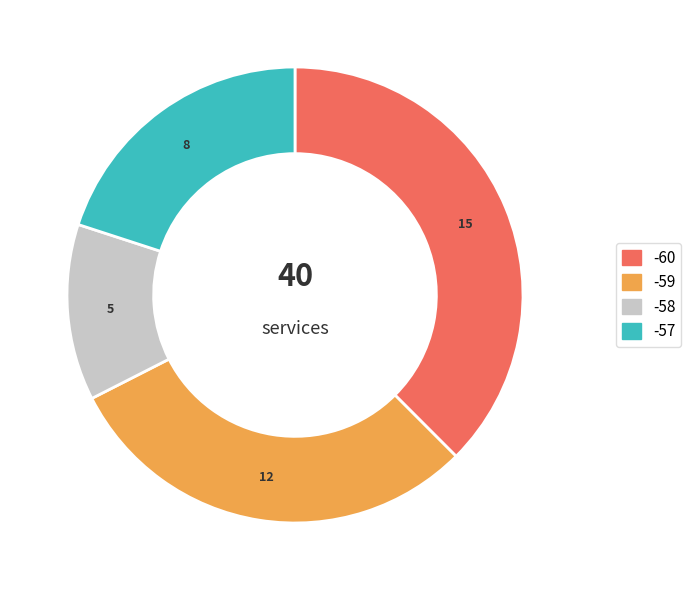

Is there a majority slice in this chart?

No